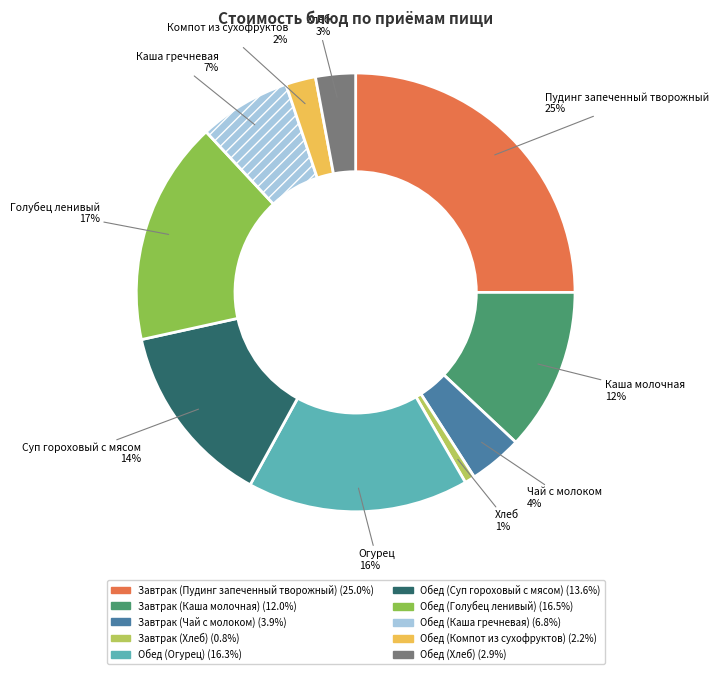

Is the sum of Обед (Каша гречневая) and Обед (Огурец) greater than half?

No